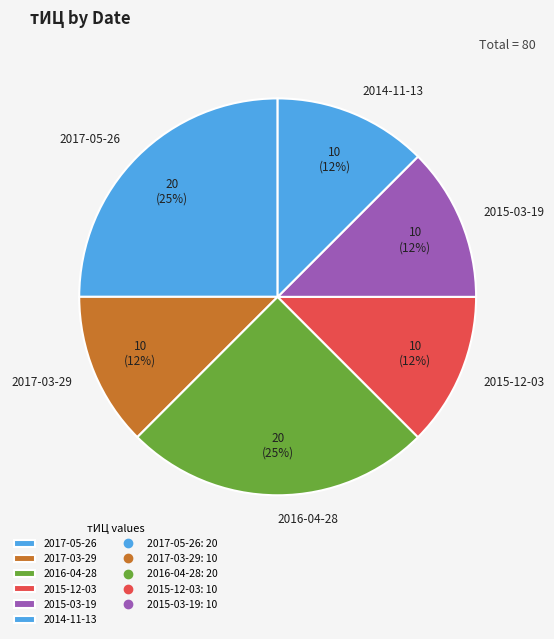

Combined, do 2015-03-19 and 2017-05-26 account for over 50%?

No